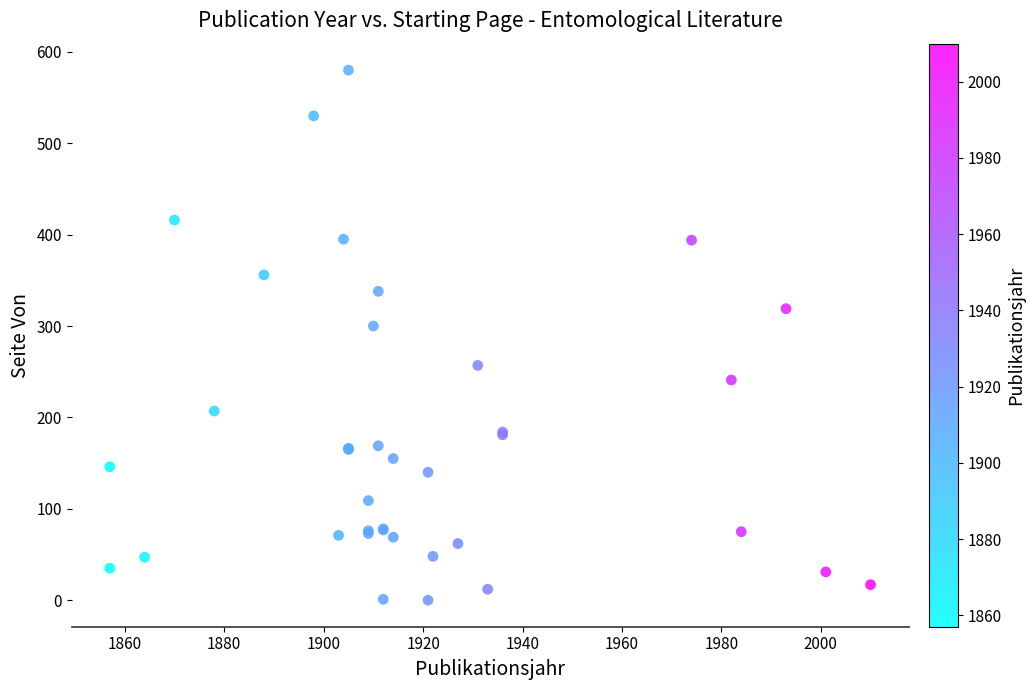

What Y value in the scatter plot is closest to 290?

300